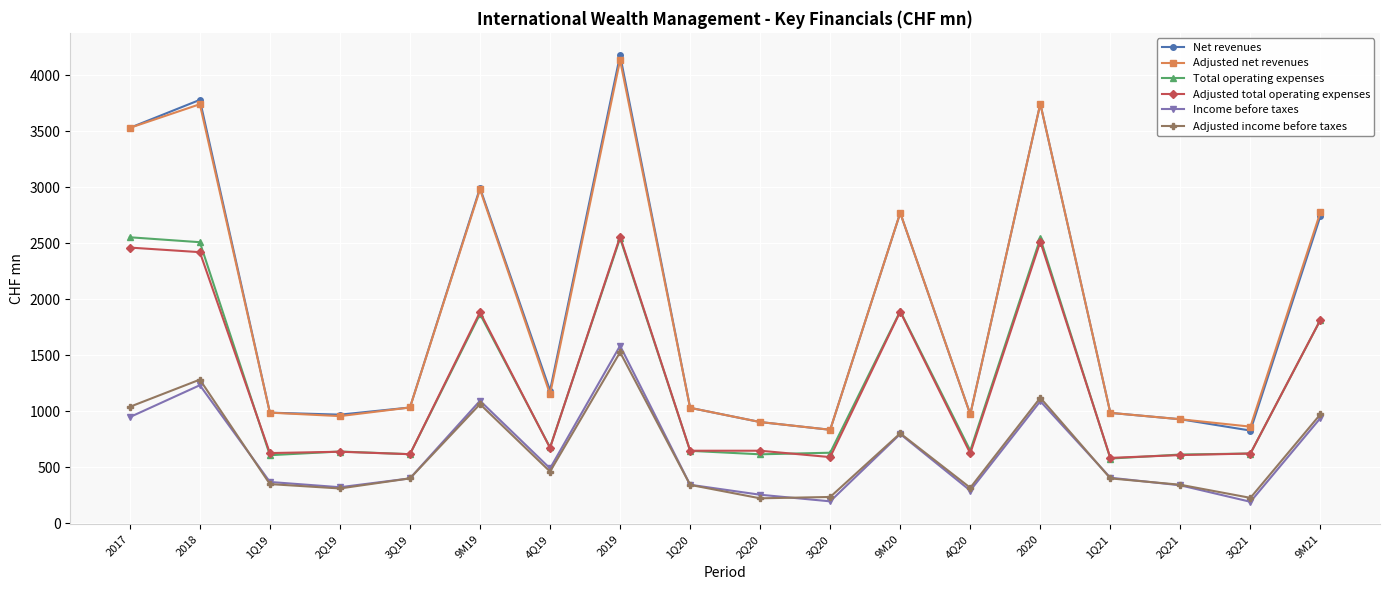

At which category does Income before taxes reach its first local valley?

2Q19